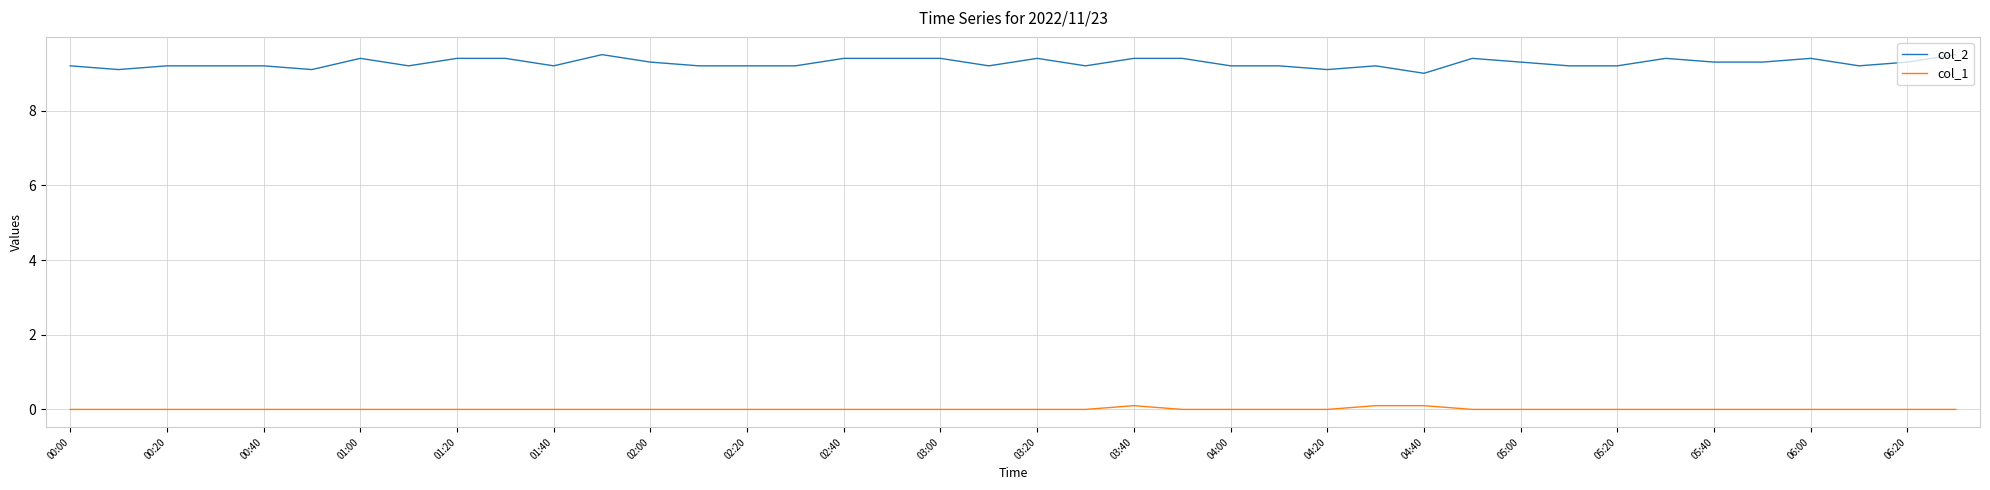

How many lines are shown in the chart?

2